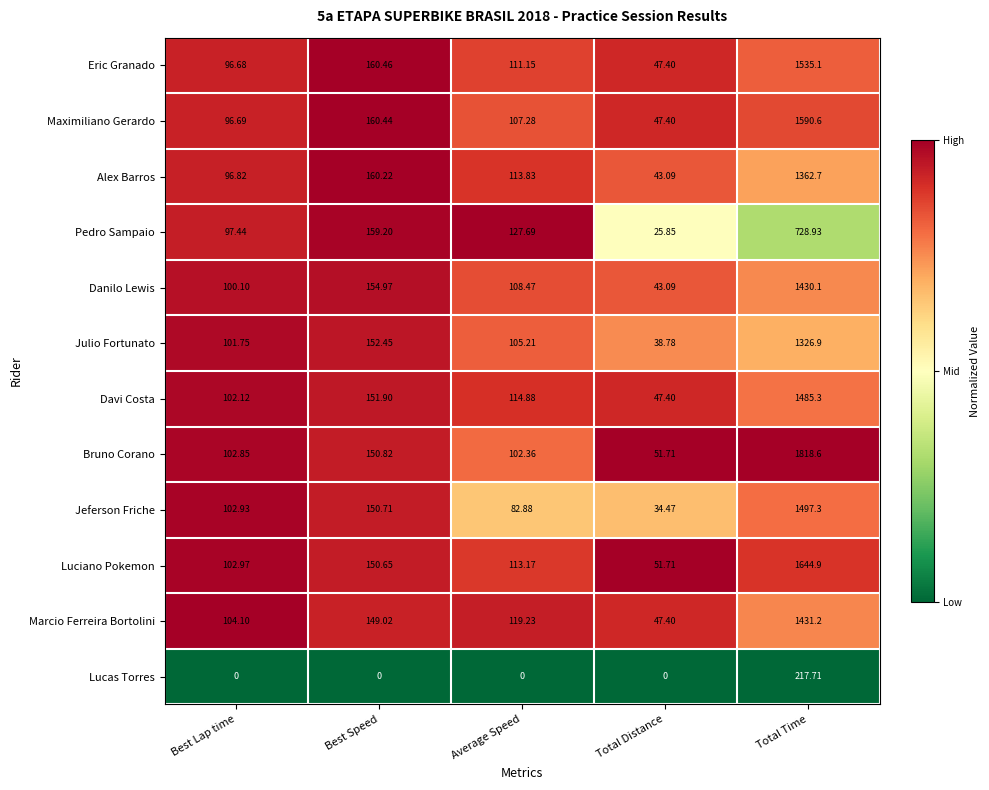

At which category is the sum across all series the highest?

Total Time